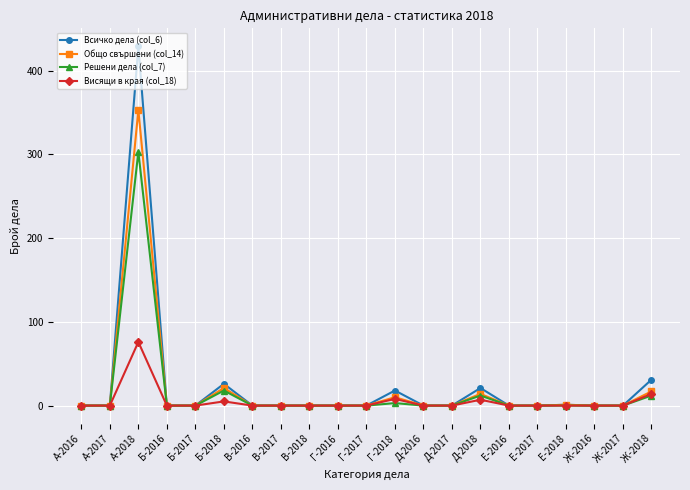

What is the sum of all Всичко дела (col_6) values?

526